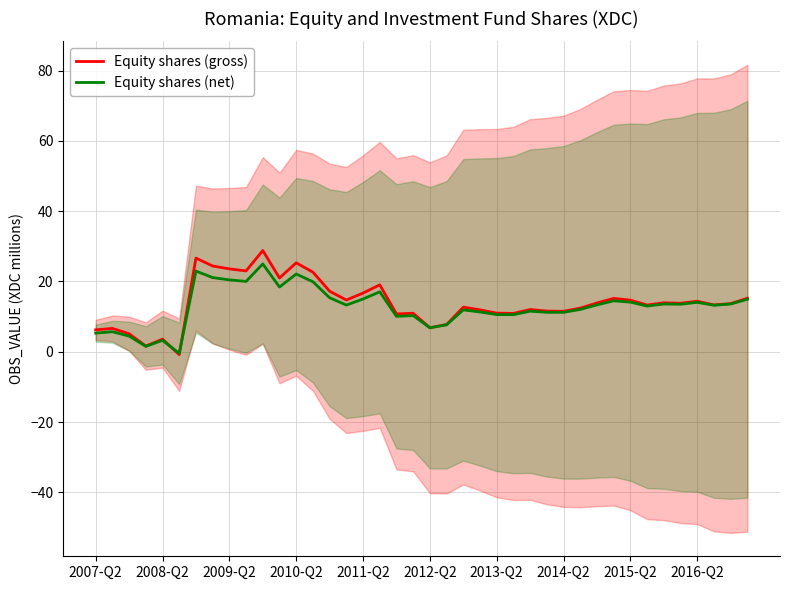

How many interior local valleys does the Equity shares (gross) series have?

12